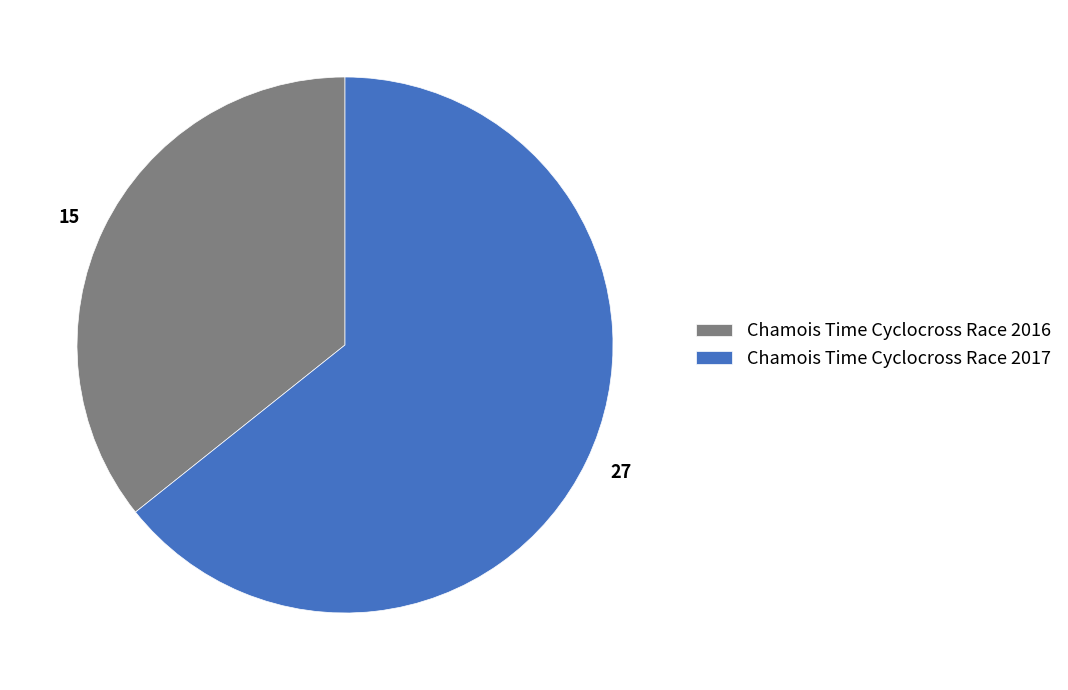

Does Chamois Time Cyclocross Race 2016 represent more than half of the total?

No